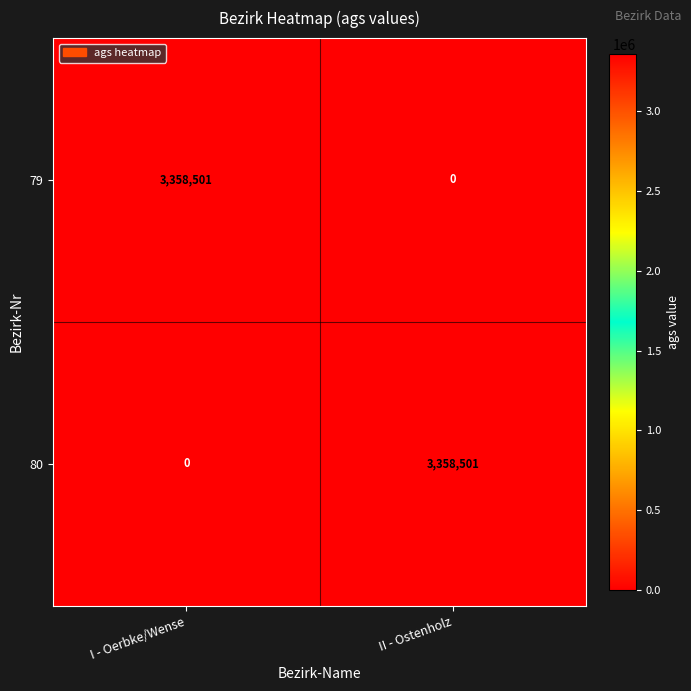

True or false: 79 has a value of 0 at II - Ostenholz.

True